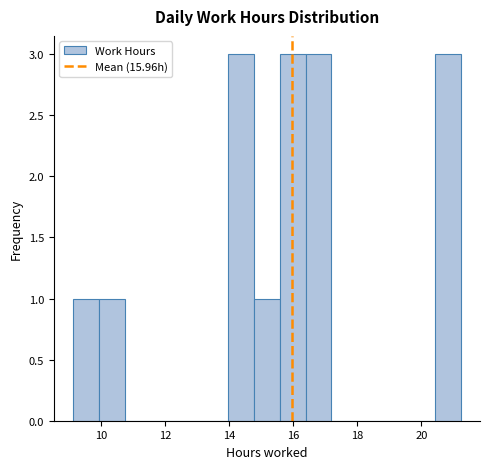

How tall is the bar that spans 9.2 to 10.0 on the x-axis? Neither the bar edges nor the heights are printed on the chart, so give them approximately, as read against the axes.

1